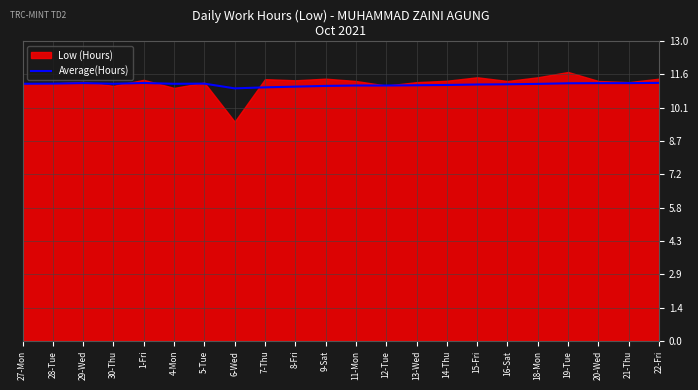

Between 22-Fri and 28-Tue, which is larger?

22-Fri